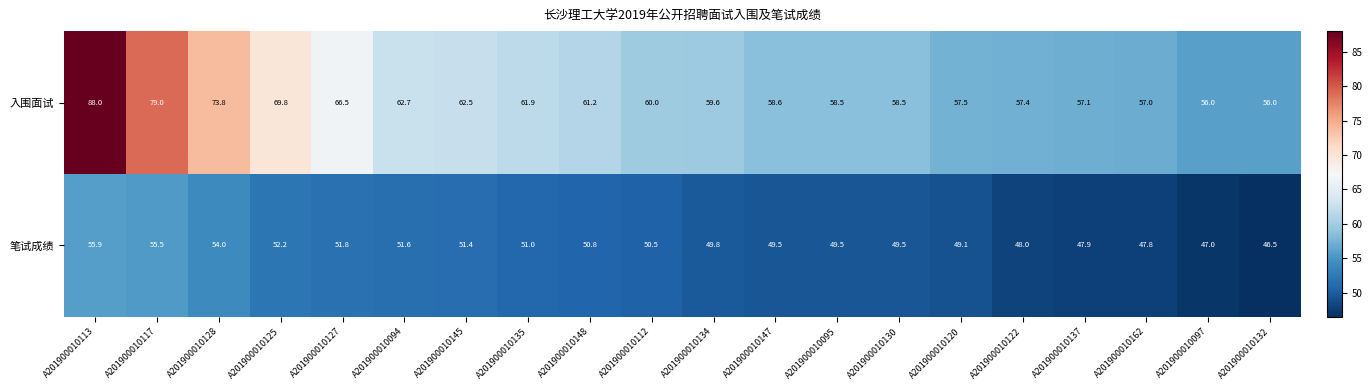

What is the spread (max minus min) of values at A201900010120?

8.4